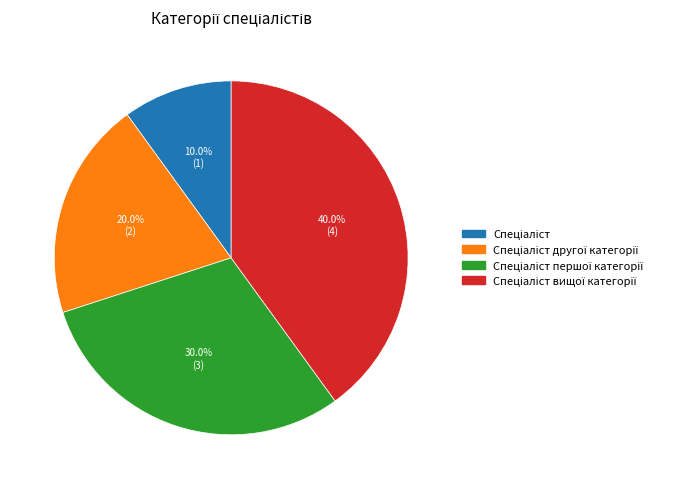

Is there any slice that represents more than half of the pie?

No